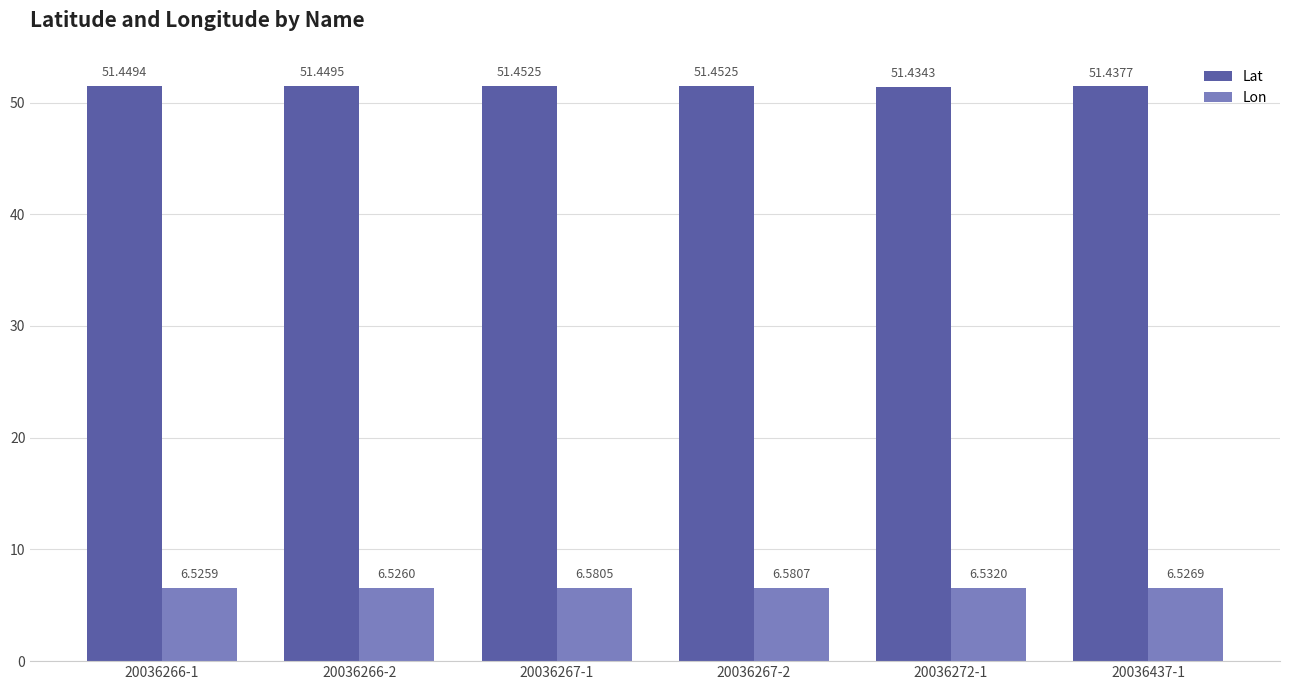

Reading left to right, what are all the values shown in this chart?

Lat: 51.4	51.4	51.5	51.5	51.4	51.4
Lon: 6.5	6.5	6.6	6.6	6.5	6.5